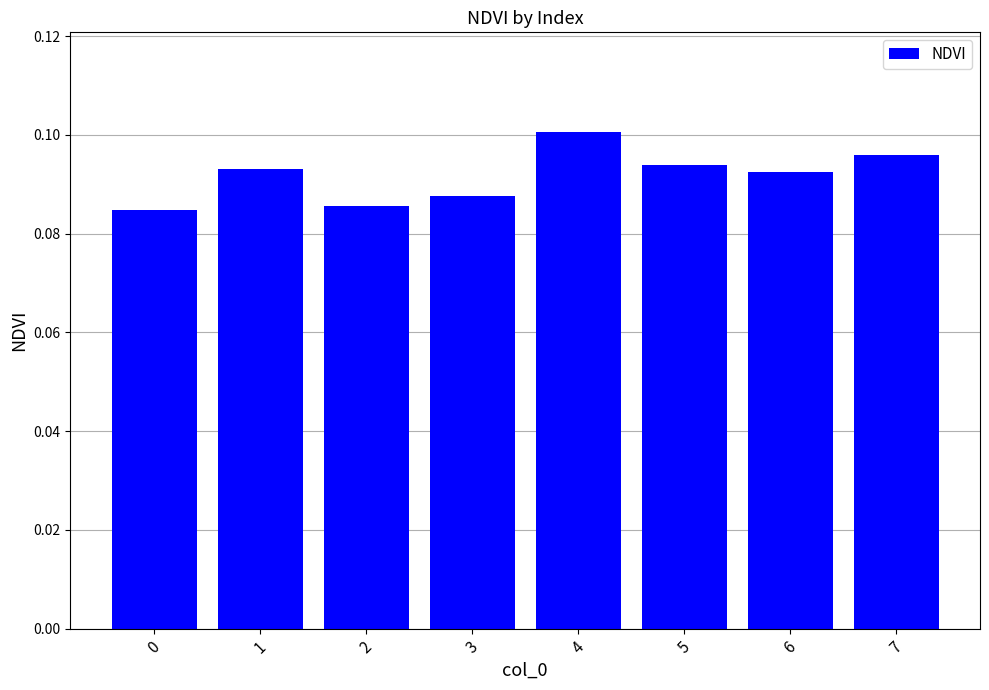

Which category has the highest value across all series?

4